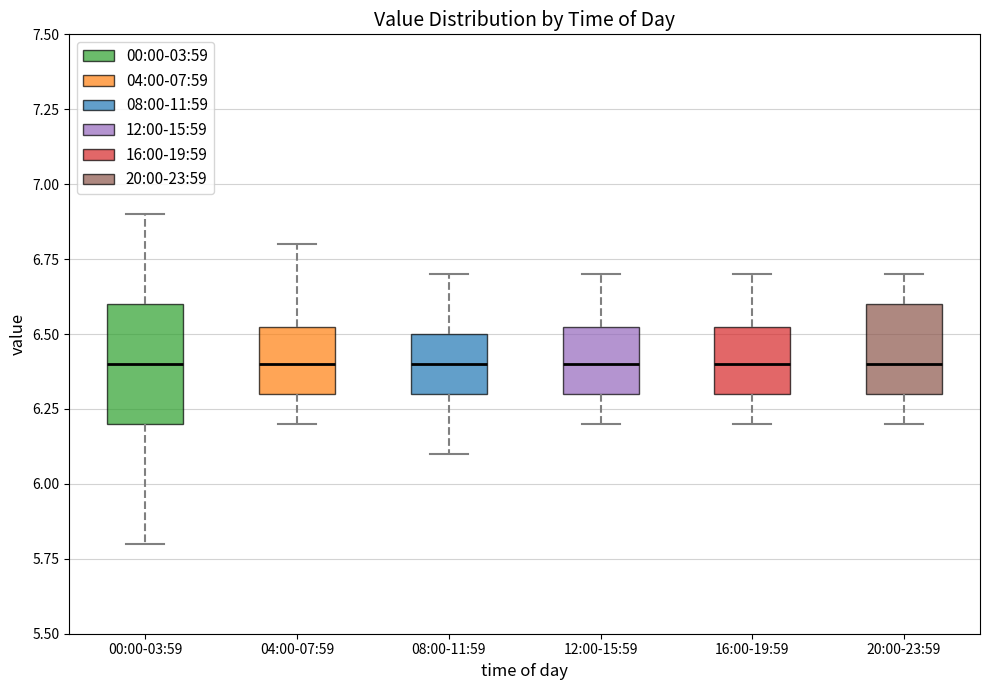

Where does the upper whisker of the box for 12:00-15:59 end on the y-axis? The values are not printed on the chart, so give them approximately, as read against the axis.

6.70